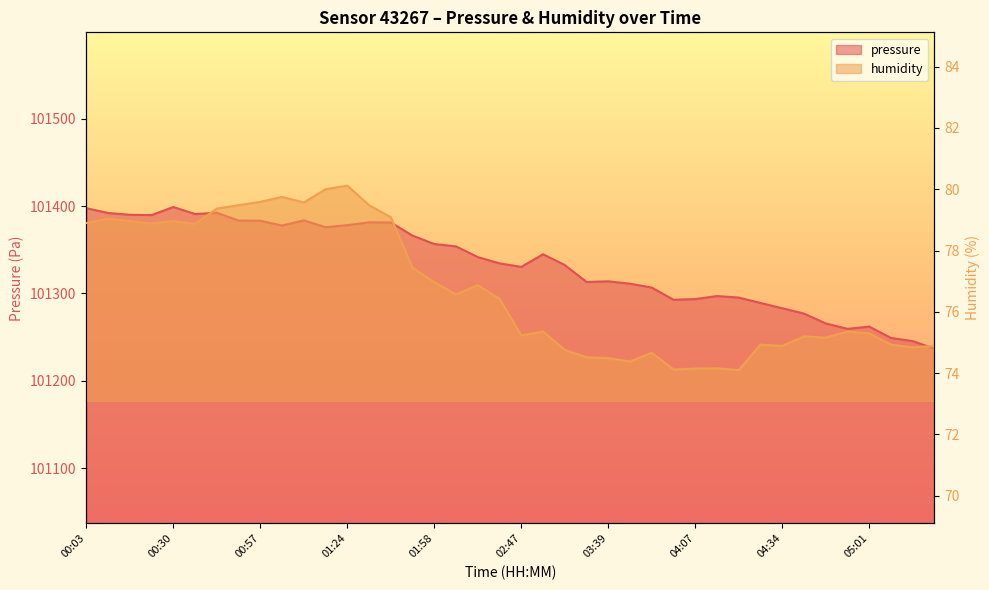

True or false: humidity has a value of 115.1 at 03:16.

False